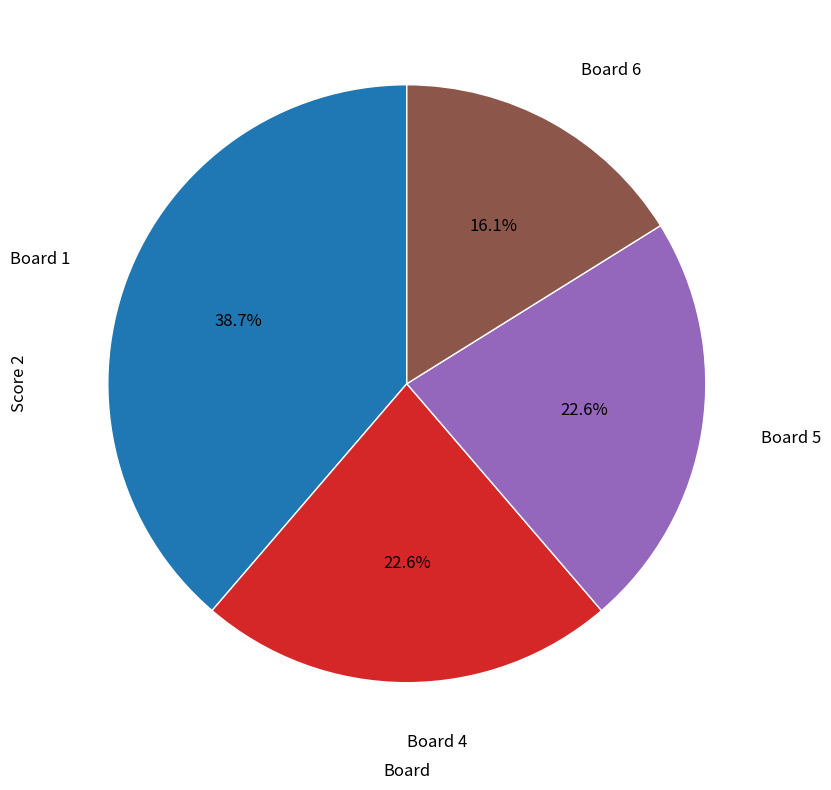

Is there any slice that represents more than half of the pie?

No